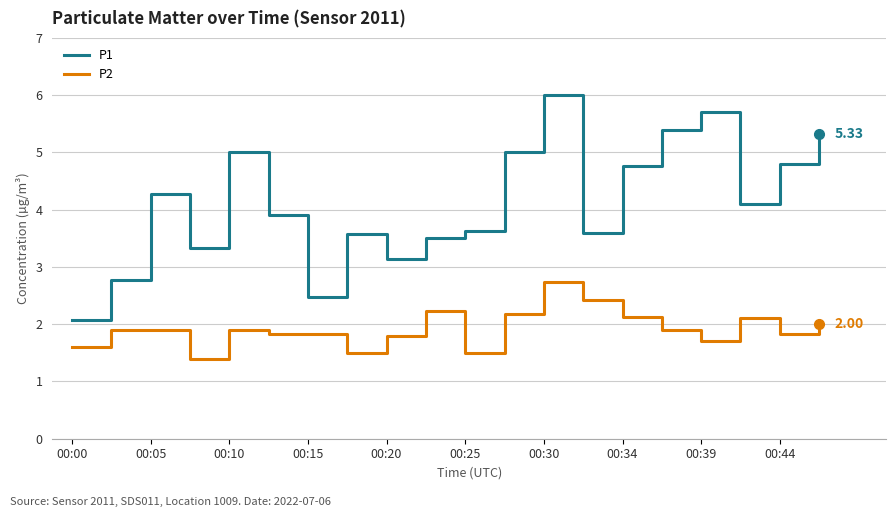

What is the difference between the maximum and minimum values in the P2 series?

1.3